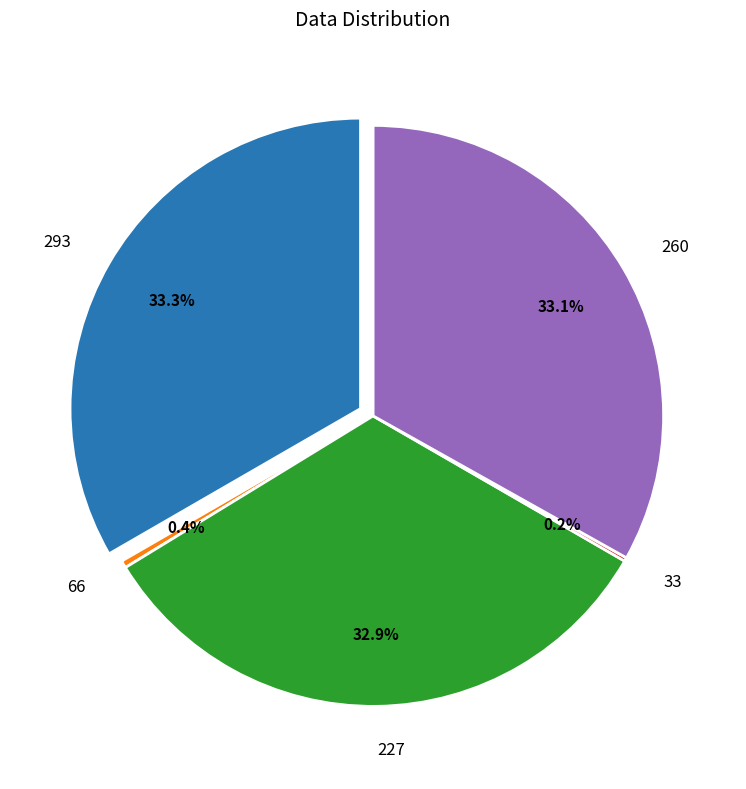

To the nearest percent, what is the difference between the 293 and 33 slice percentages?

33%